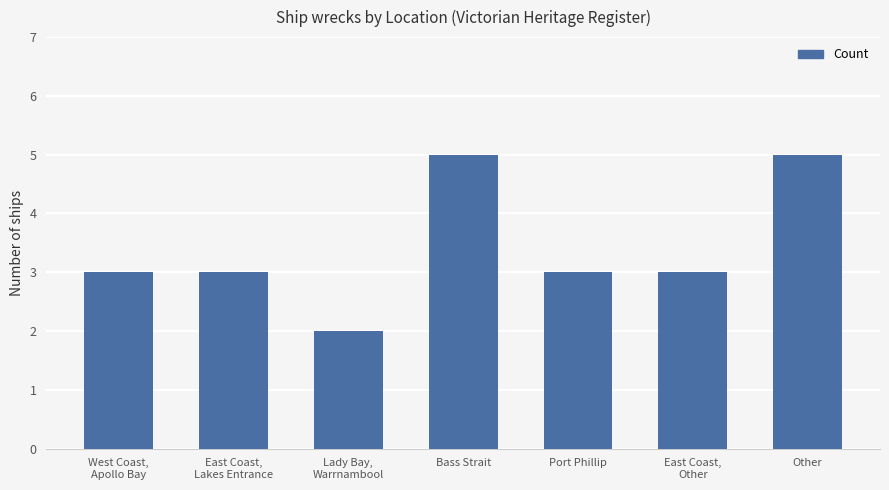

Count the values in the range 3 to 5.

6